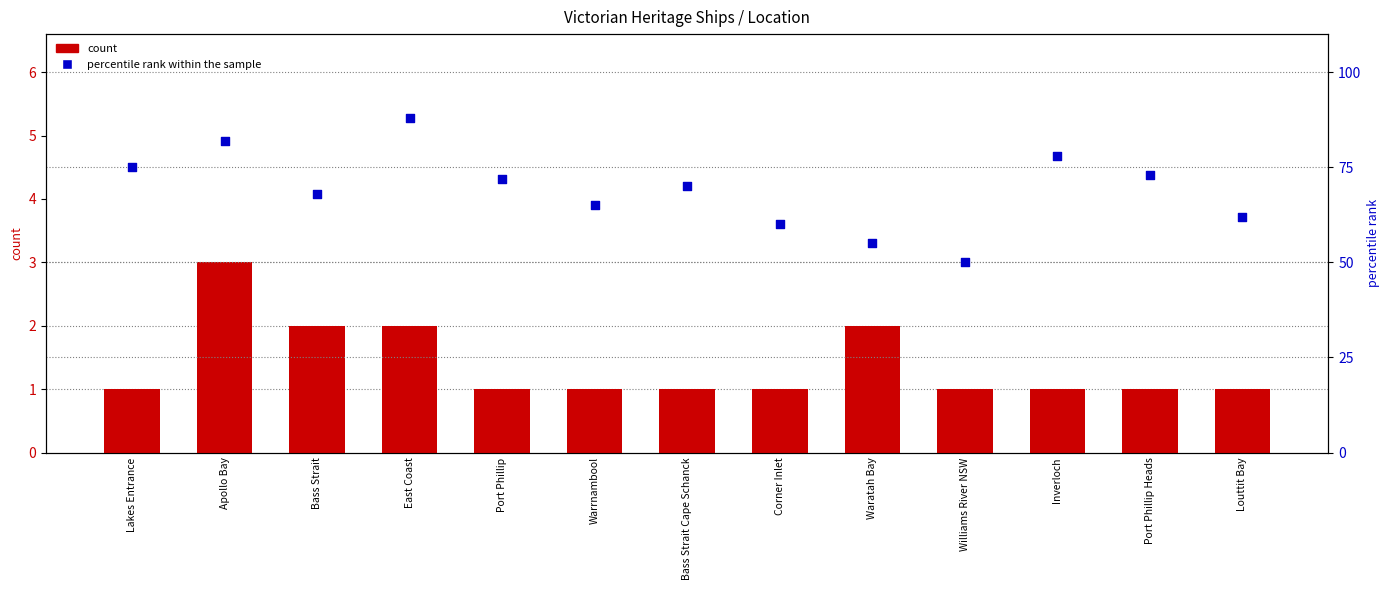

At which category is the sum across all series the highest?

East Coast